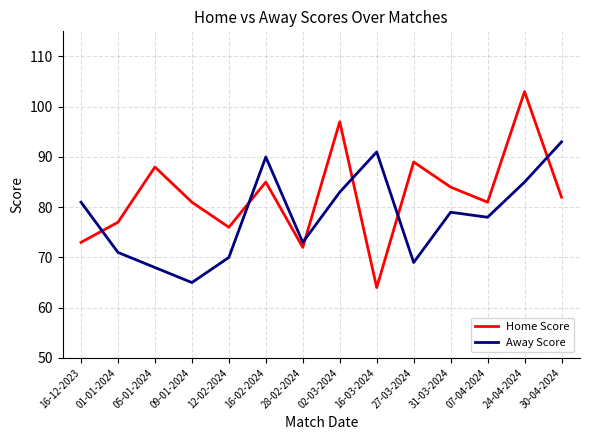

Reading left to right, extract all data points from this chart.

Home Score: 73	77	88	81	76	85	72	97	64	89	84	81	103	82
Away Score: 81	71	68	65	70	90	73	83	91	69	79	78	85	93